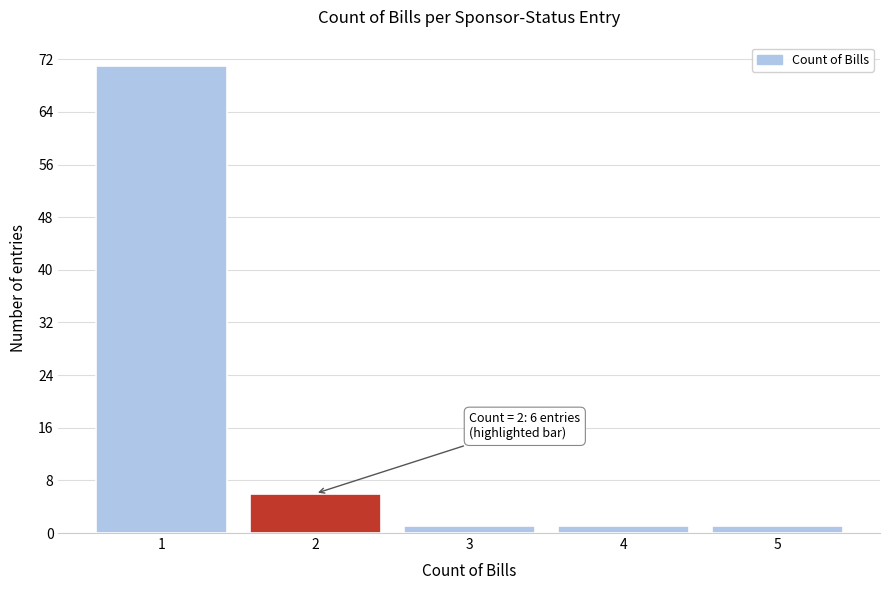

Reading left to right, extract all data points from this chart.

71	6	1	1	1